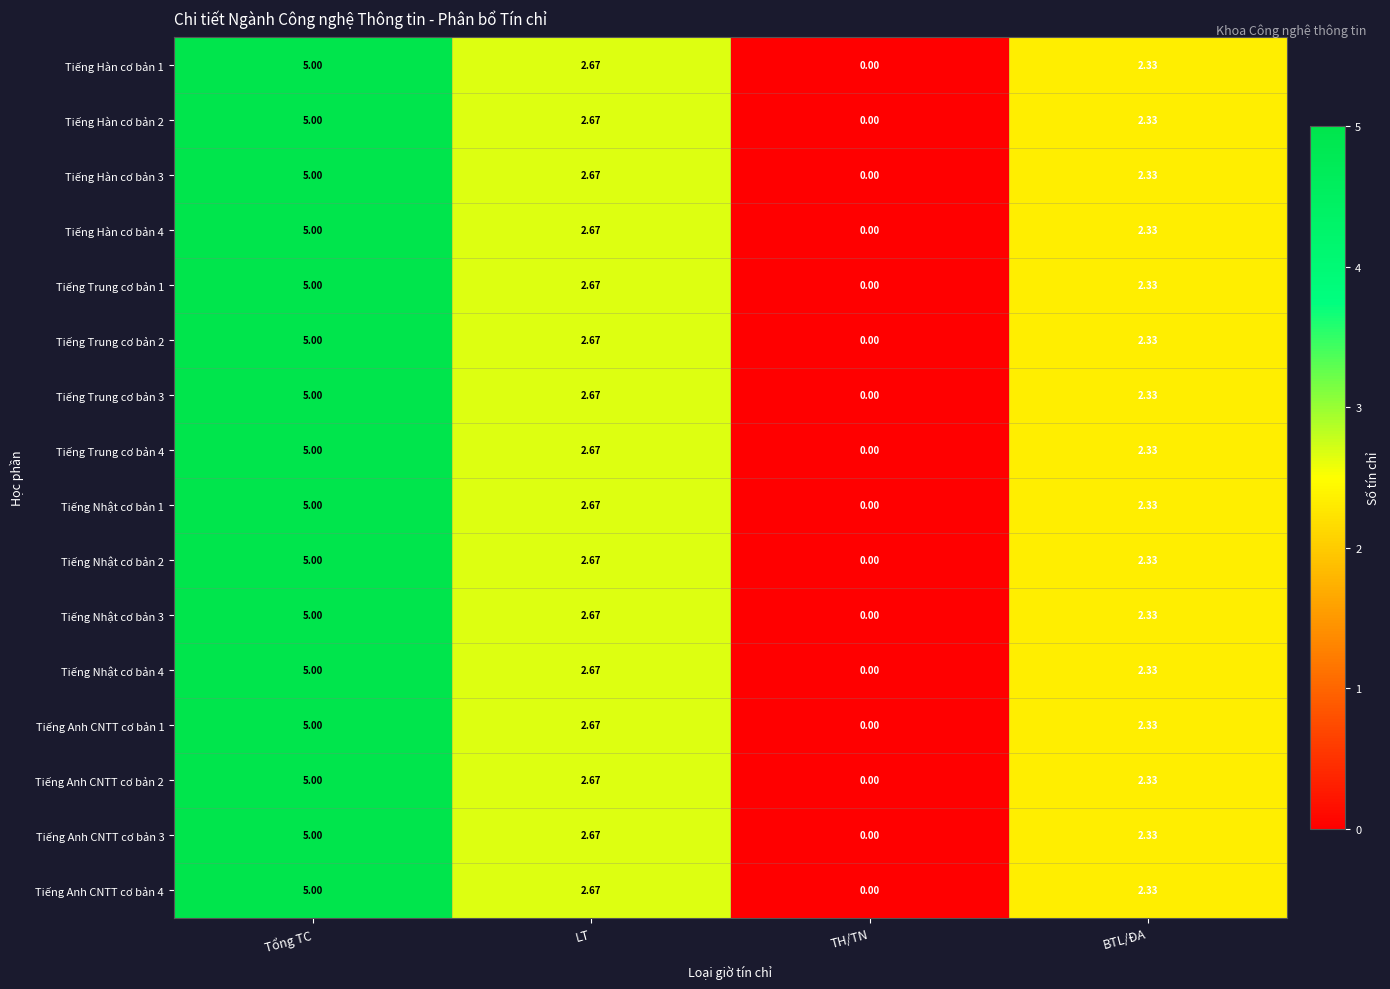

Where is Tiếng Anh CNTT cơ bản 3 nearest to the value 2?

BTL/ĐA